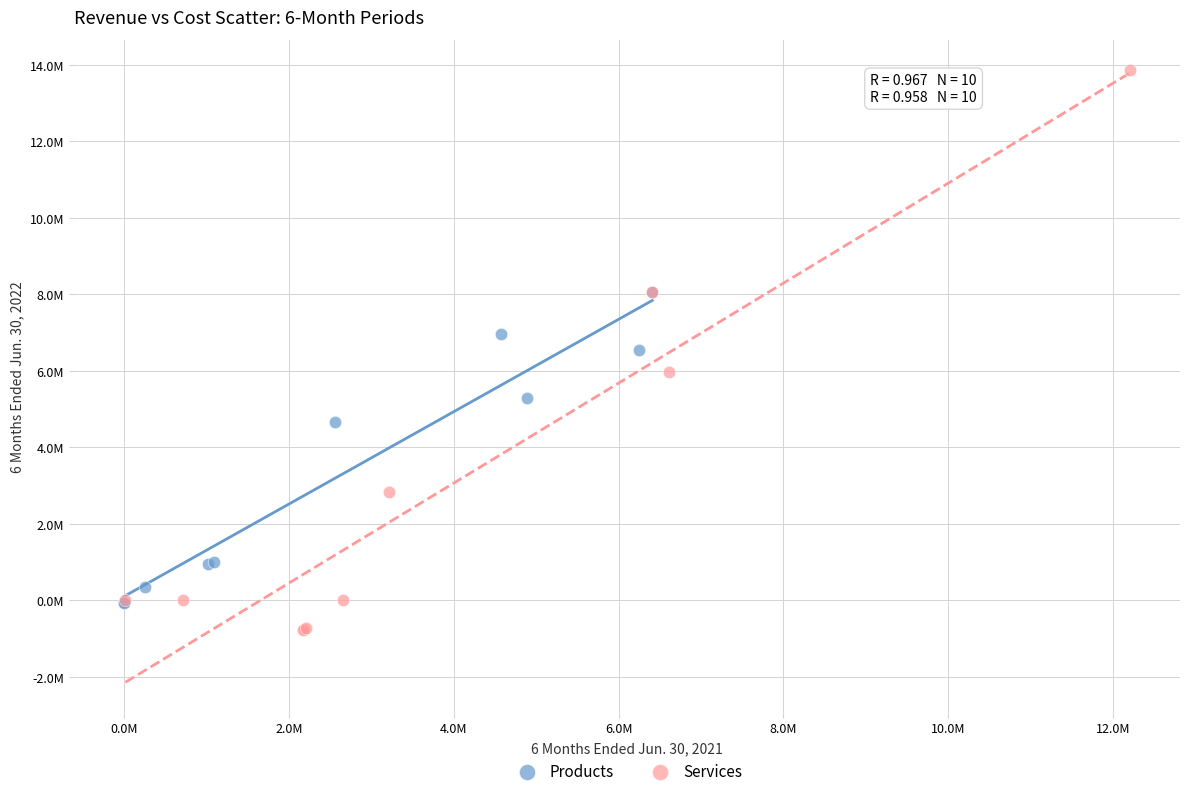

Which series contains the lowest Y value?

Services